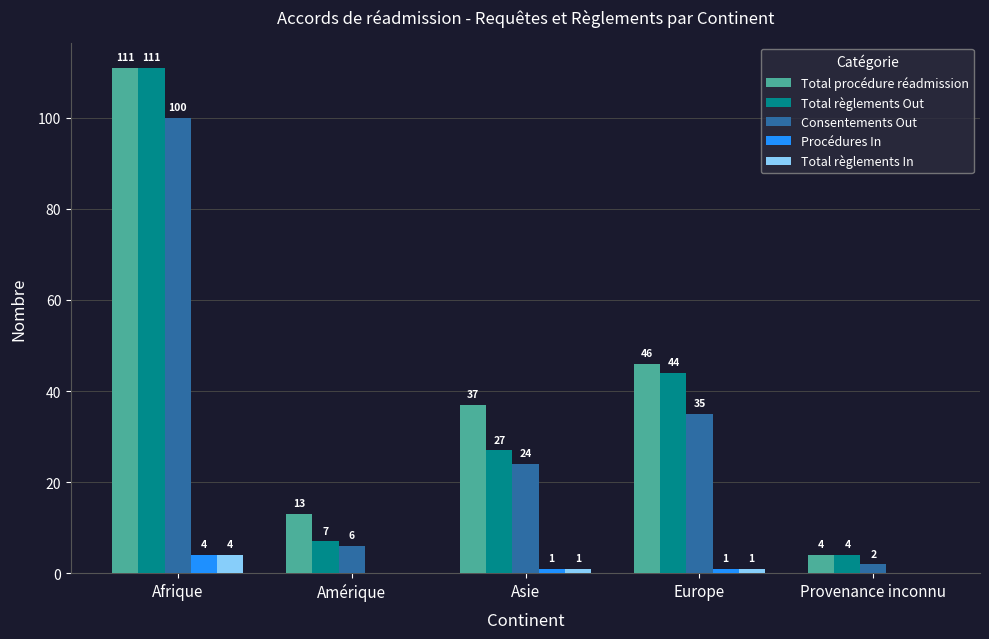

Count the number of data series in this chart.

5